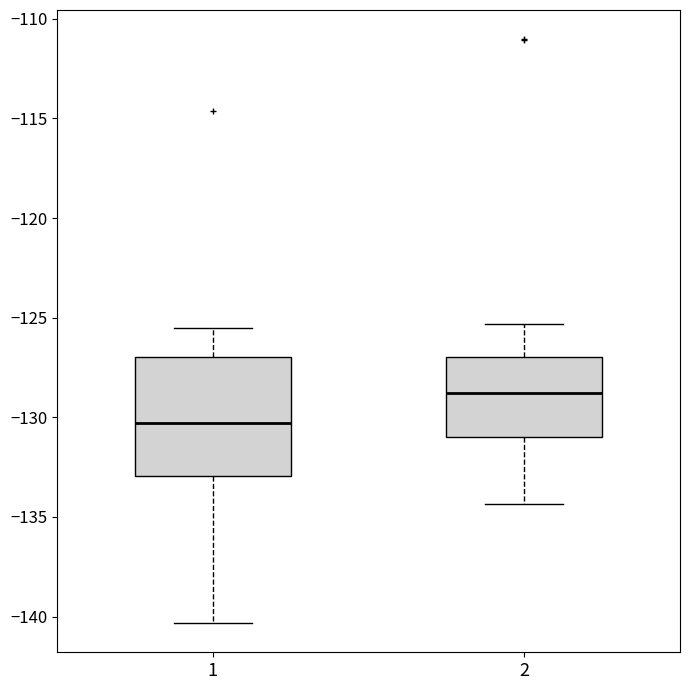

Reading left to right, read every box against the y-axis: the position of its median line, the range the box covers, and the ends of its whiskers. The values are not printed on the chart, so give them approximately, as read against the axis.

1: median -130.5, box -133.0 to -127.0, whiskers -140.5 to -125.5
2: median -129.0, box -131.0 to -127.0, whiskers -134.5 to -125.5